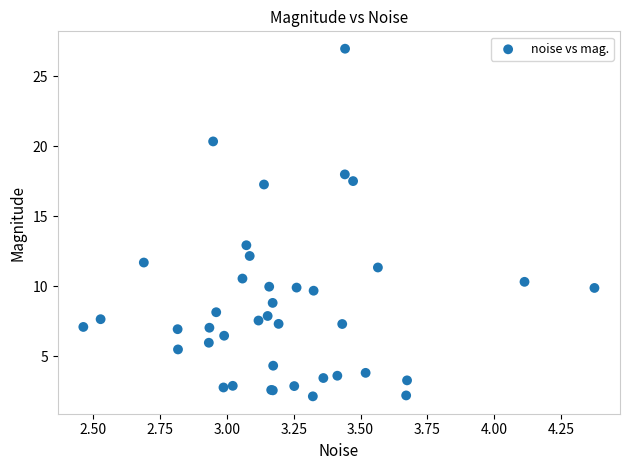

What Y value in the scatter plot is closest to 14?

12.9